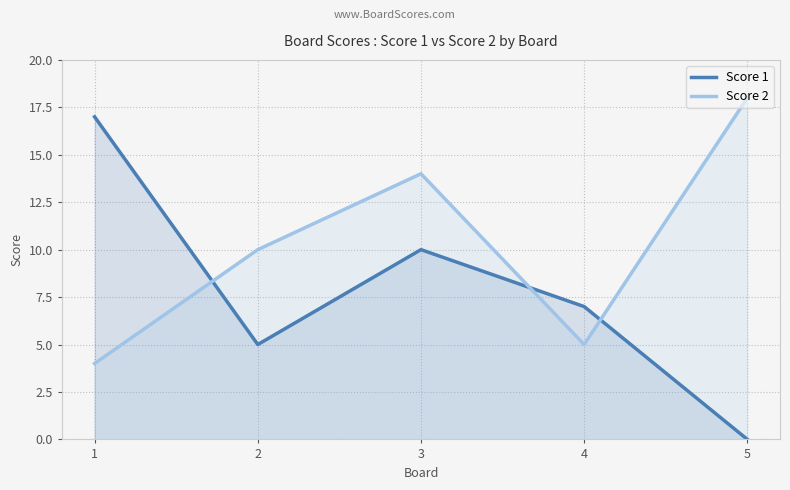

Reading left to right, transcribe all the data shown in this chart.

Score 1: 1=17	2=5	3=10	4=7	5=0
Score 2: 1=4	2=10	3=14	4=5	5=18